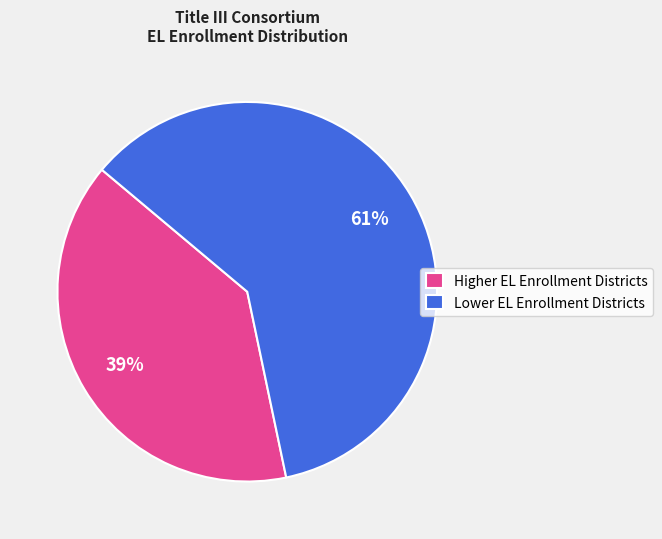

Is it true that Higher EL Enrollment Districts is 31% of the pie?

False